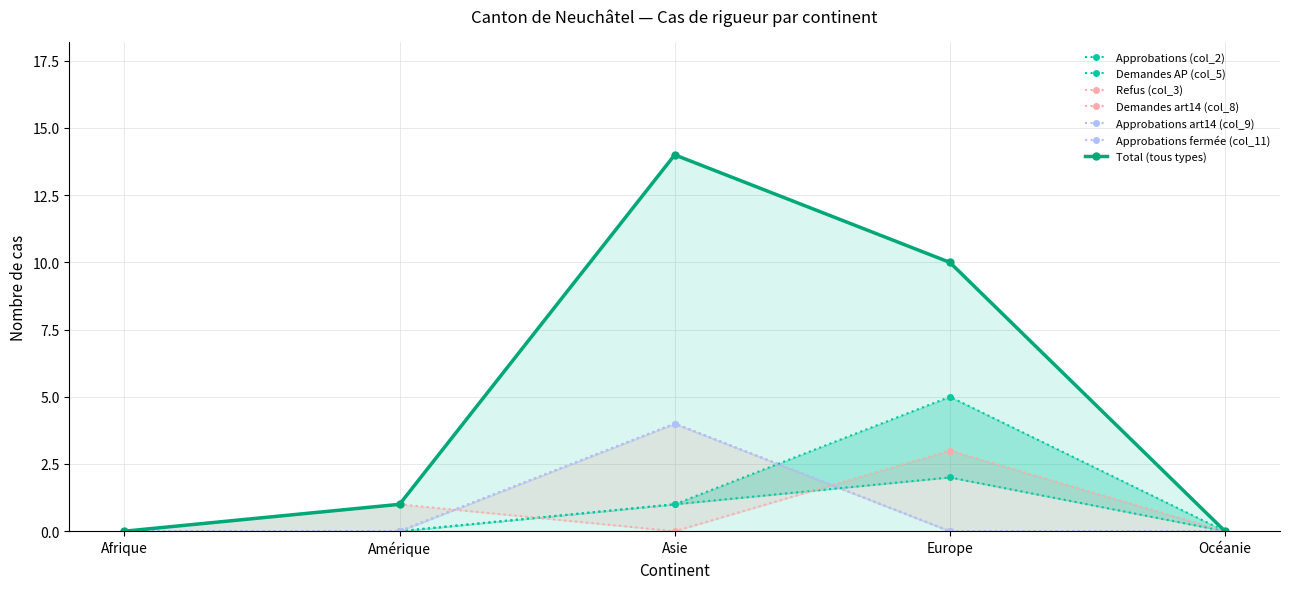

In Total (tous types), how many points are higher than both neighbors (excluding endpoints)?

1